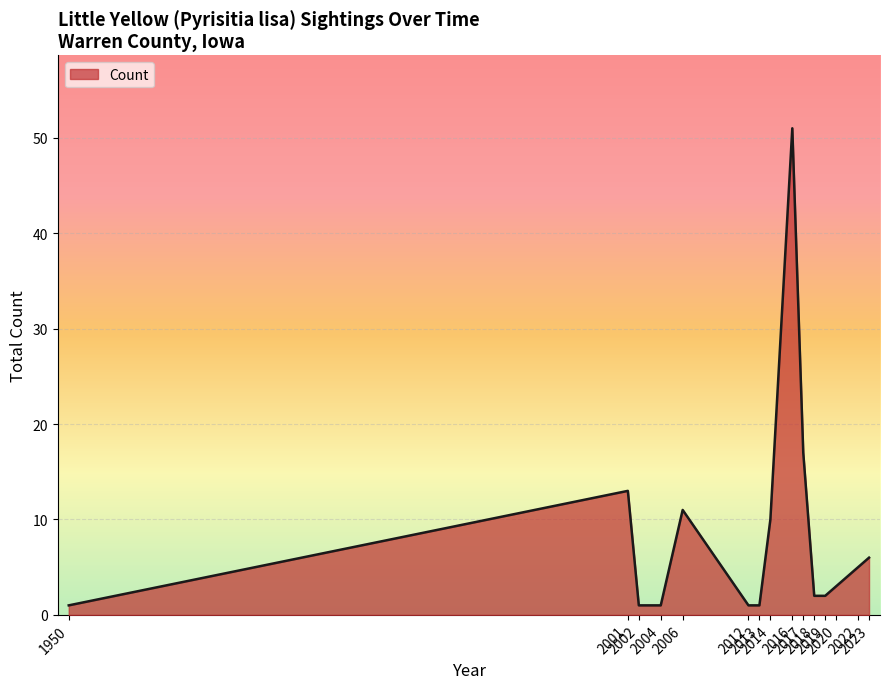

What is the sum of all values?

125